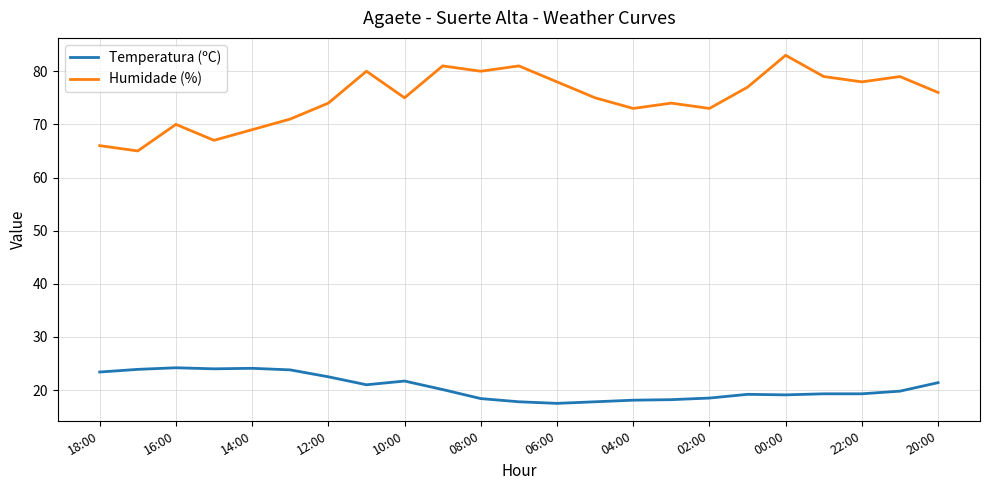

True or false: Temperatura (ºC) and Humidade (%) intersect in this chart.

False